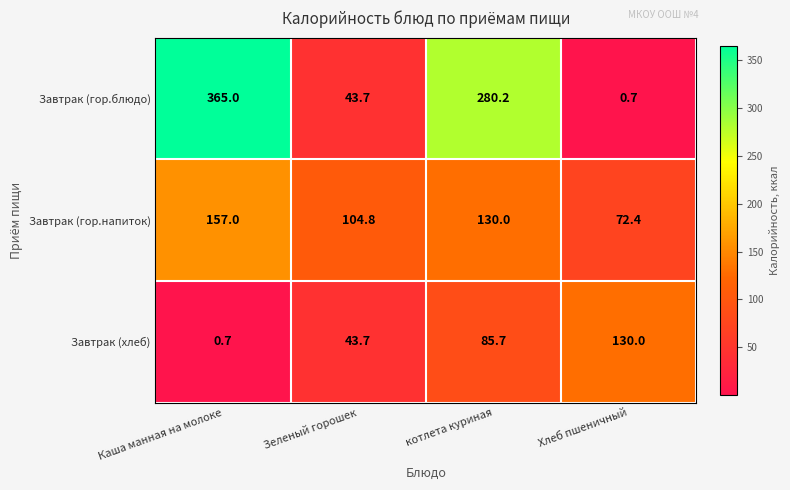

What is the total value across all series at Хлеб пшеничный?

203.1